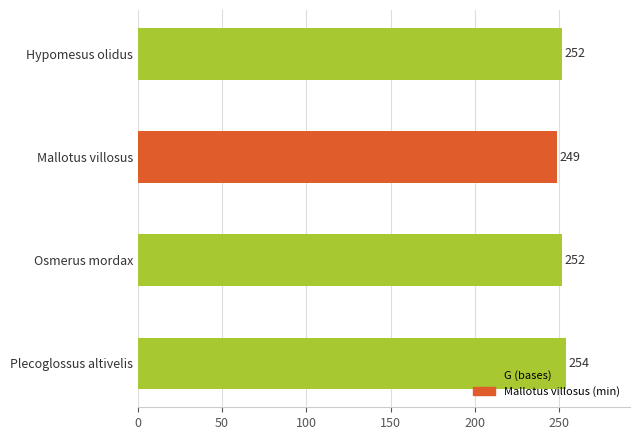

What is the value of the 3rd bar from the top?

252